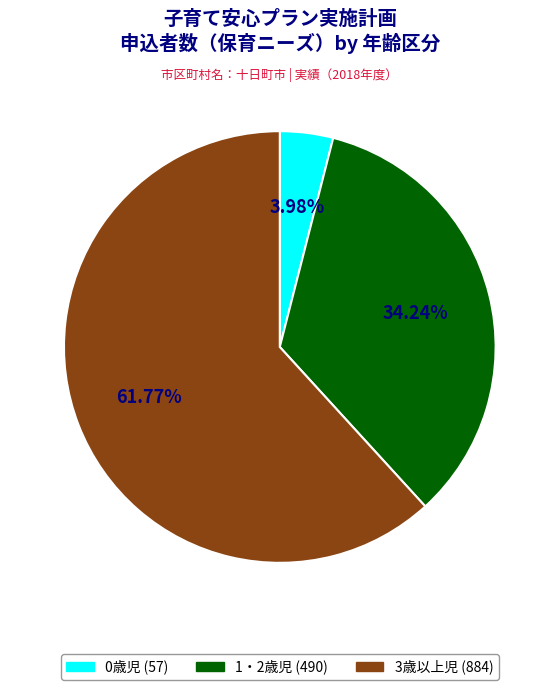

What percentage is the 3歳以上児 slice, to the nearest percent?

62%